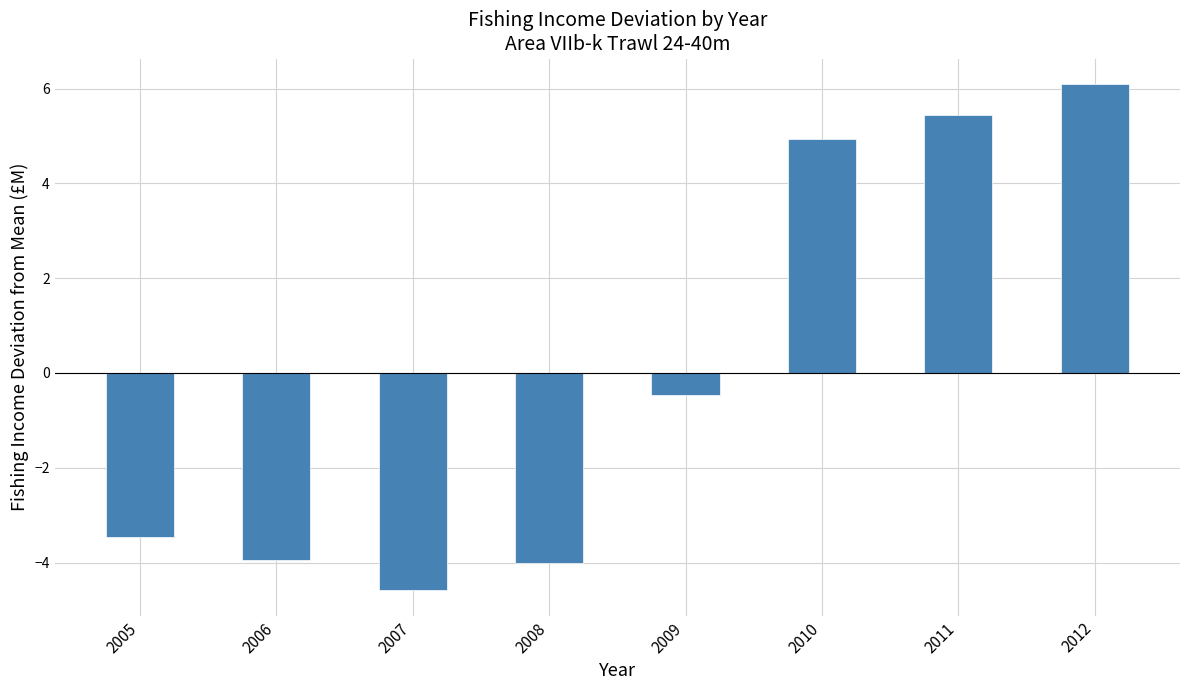

Where is the data nearest to the value 0?

2009